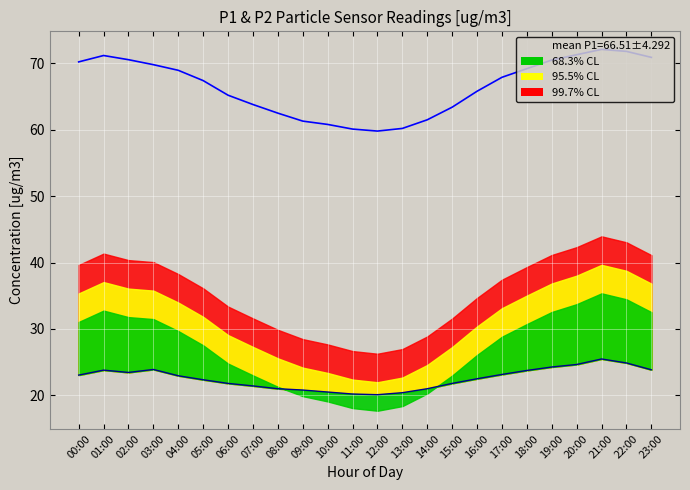

How many interior local valleys does the P1 series have?

1